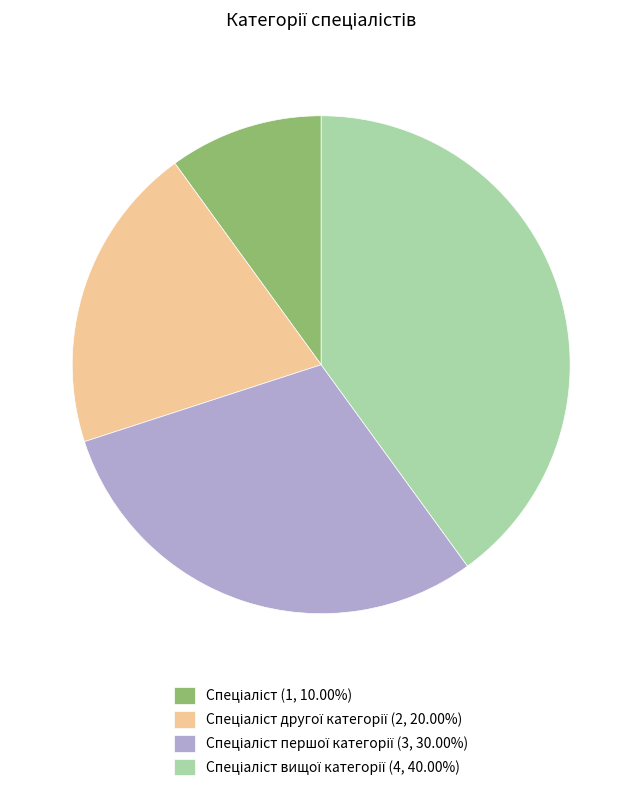

Is there a majority slice in this chart?

No